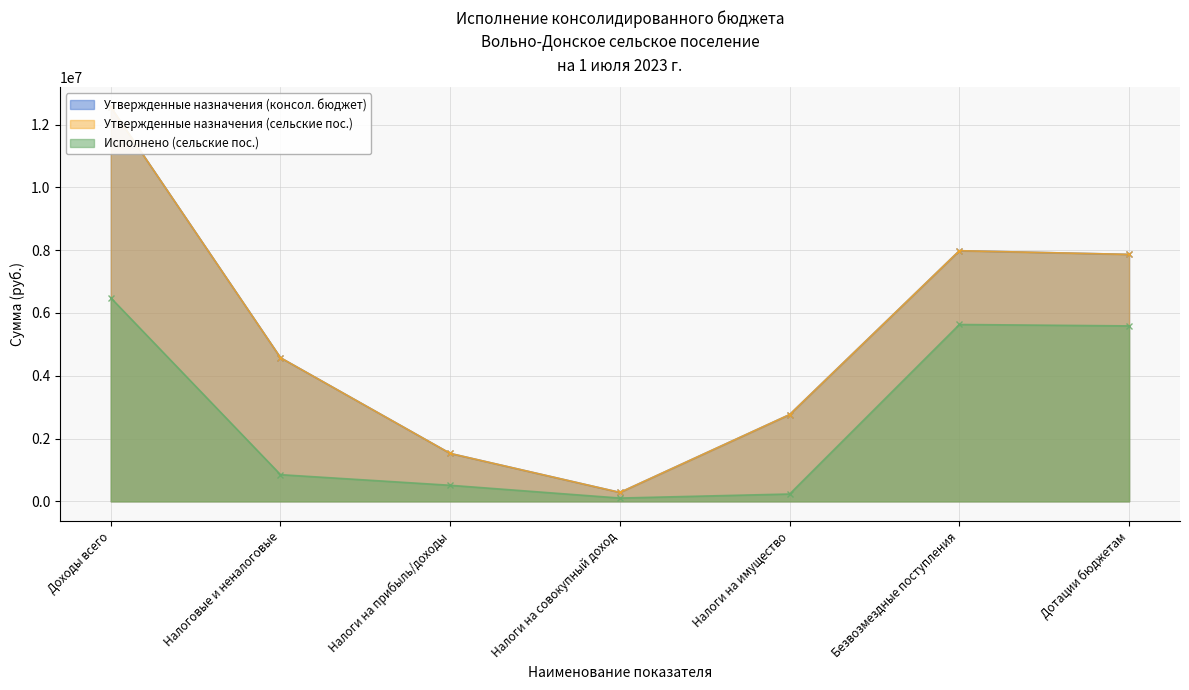

What is the difference between the maximum and second lowest values in the Утвержденные назначения (консол. бюджет) series?

11029600.0